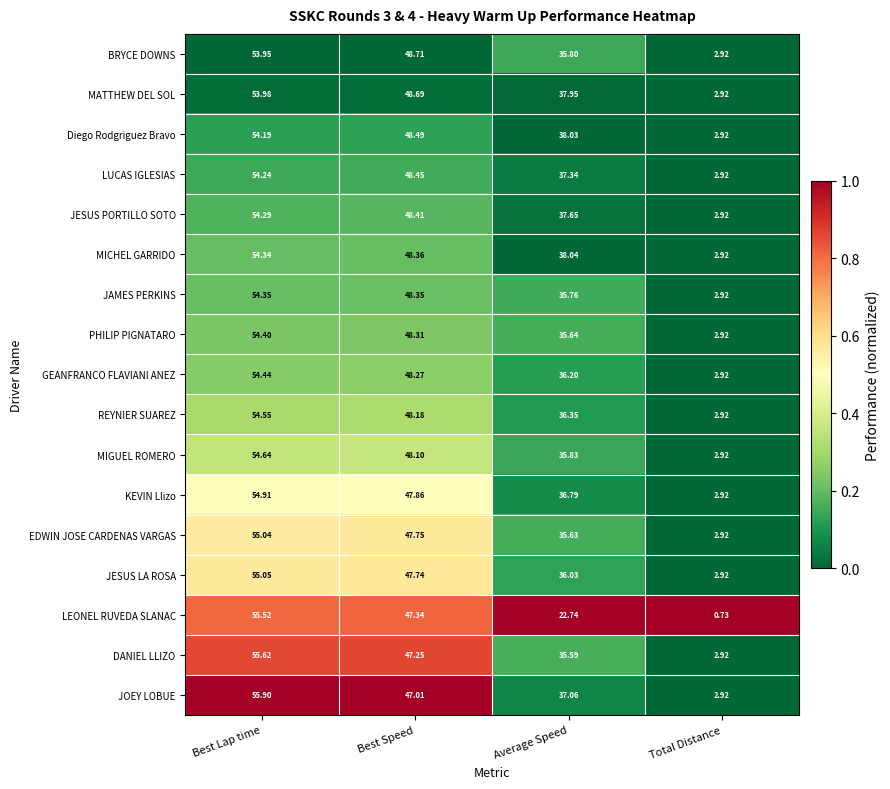

Which series has the widest spread of values?

LEONEL RUVEDA SLANAC